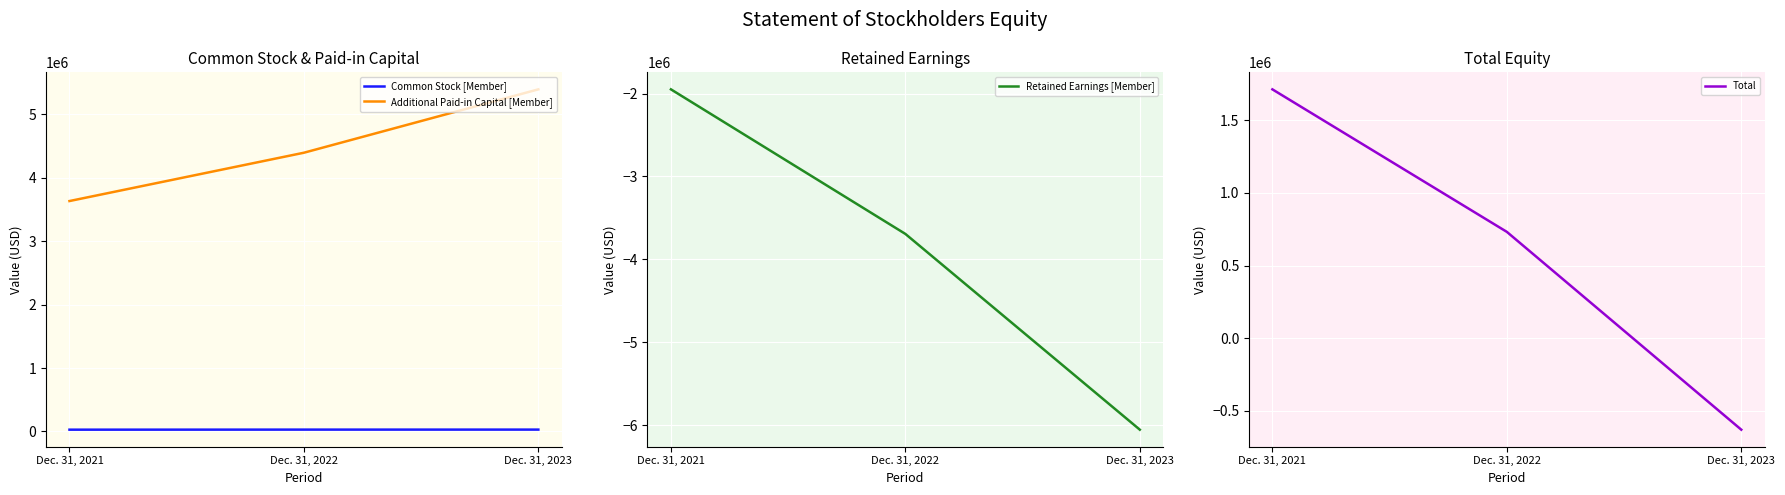

What is the lowest value of the Retained Earnings [Member] series?

-6053963